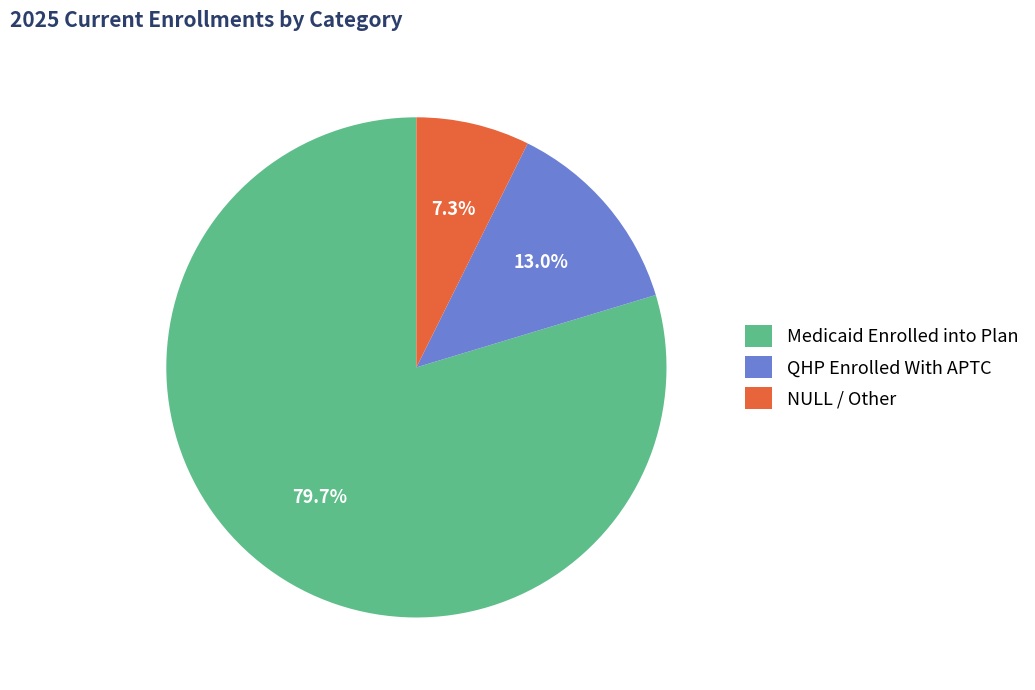

Is it true that Medicaid Enrolled into Plan is 80% of the pie?

True